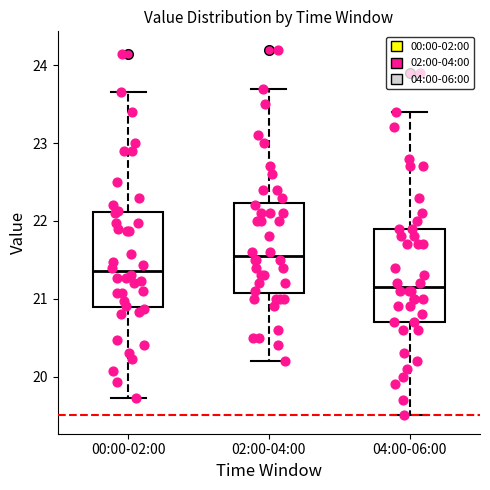

Reading left to right, read every box against the y-axis: the position of its median line, the range the box covers, and the ends of its whiskers. The values are not printed on the chart, so give them approximately, as read against the axis.

00:00-02:00: median 21.4, box 20.9 to 22.1, whiskers 19.7 to 23.7
02:00-04:00: median 21.6, box 21.1 to 22.2, whiskers 20.2 to 23.7
04:00-06:00: median 21.2, box 20.7 to 21.9, whiskers 19.5 to 23.4